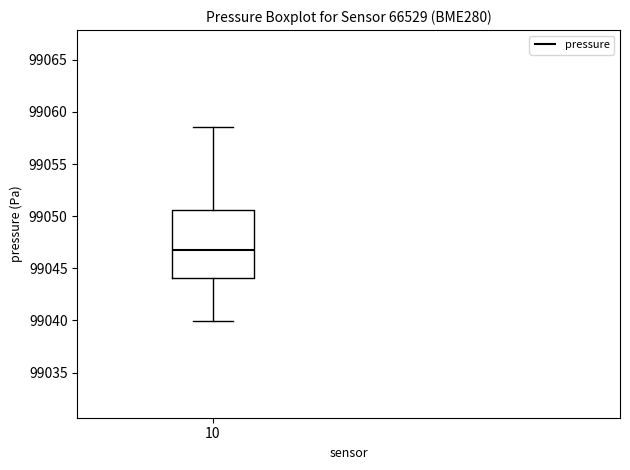

Transcribe this box plot: give where the median line is, the range the box spans, and where the two whiskers end, as read against the y-axis. The values are not printed on the chart, so give them approximately, as read against the axis.

median 99047.0, box 99044.0 to 99050.5, whiskers 99040.0 to 99058.5